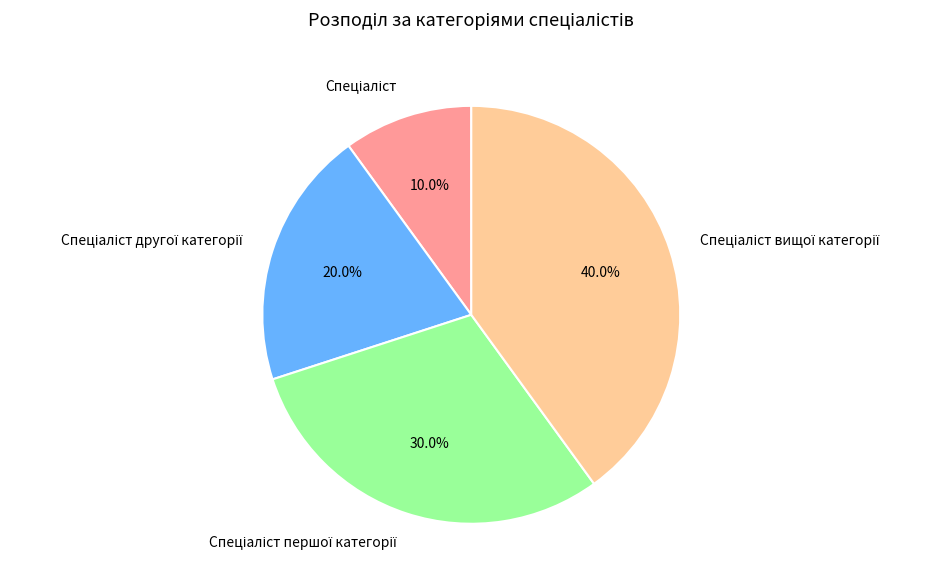

Is there a majority slice in this chart?

No